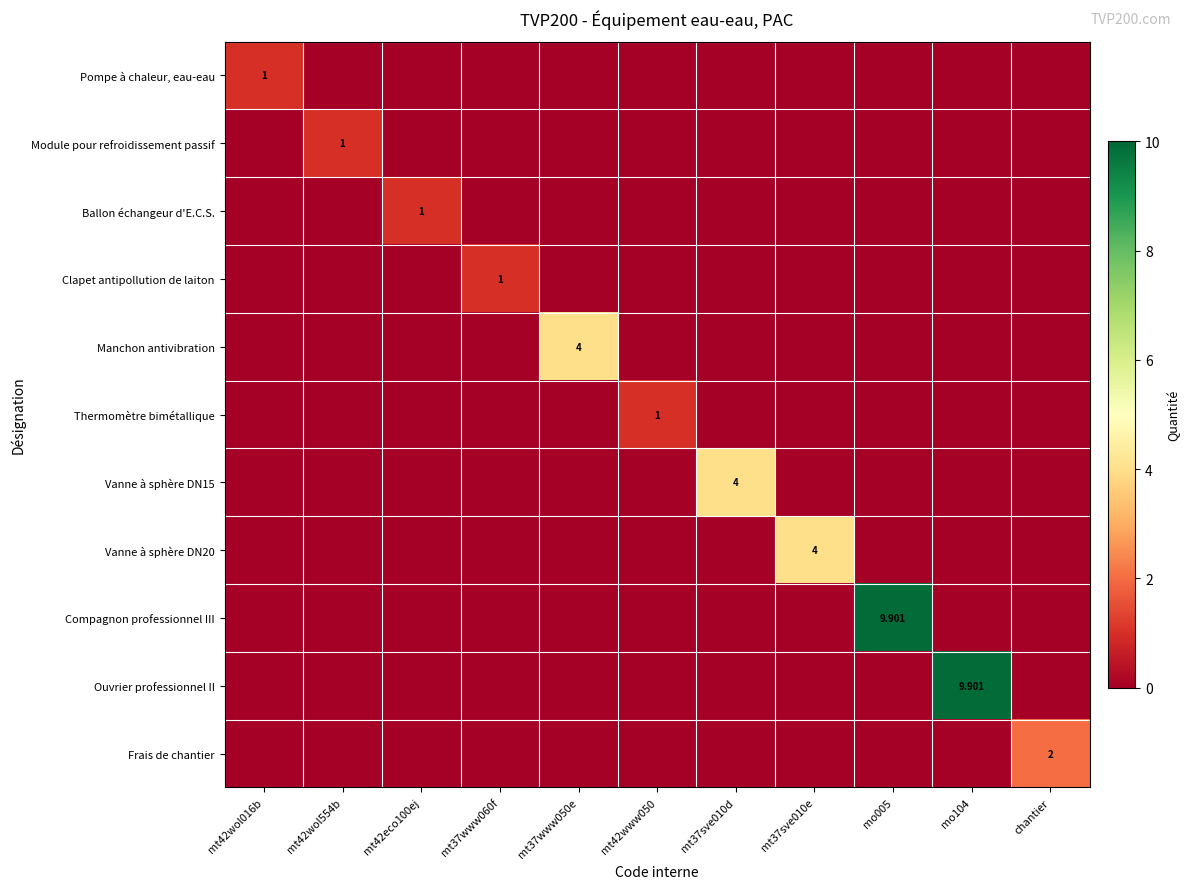

Which series has the largest range (max minus min)?

Compagnon professionnel III